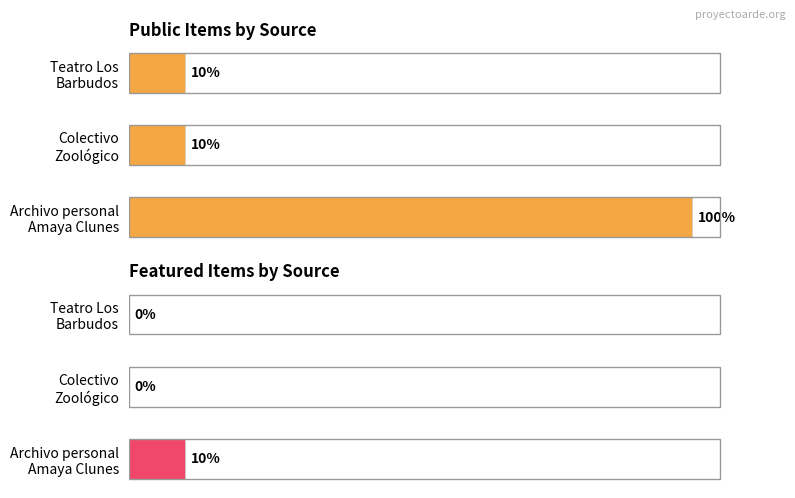

True or false: featured has a value of 0 at Colectivo Zoológico.

True